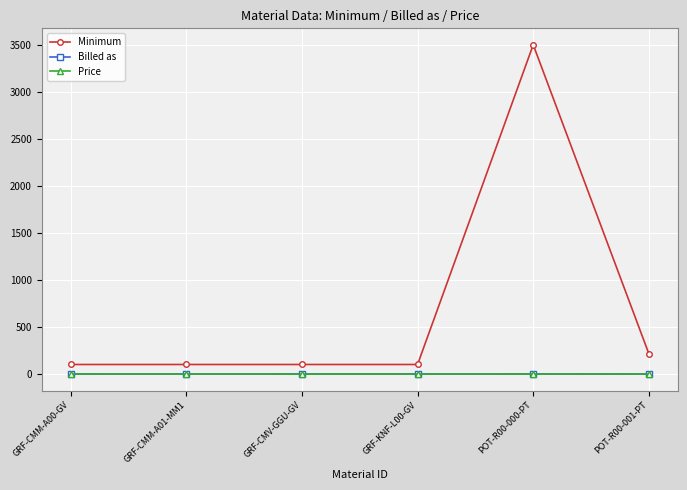

How many data points in Price are above 0?

5